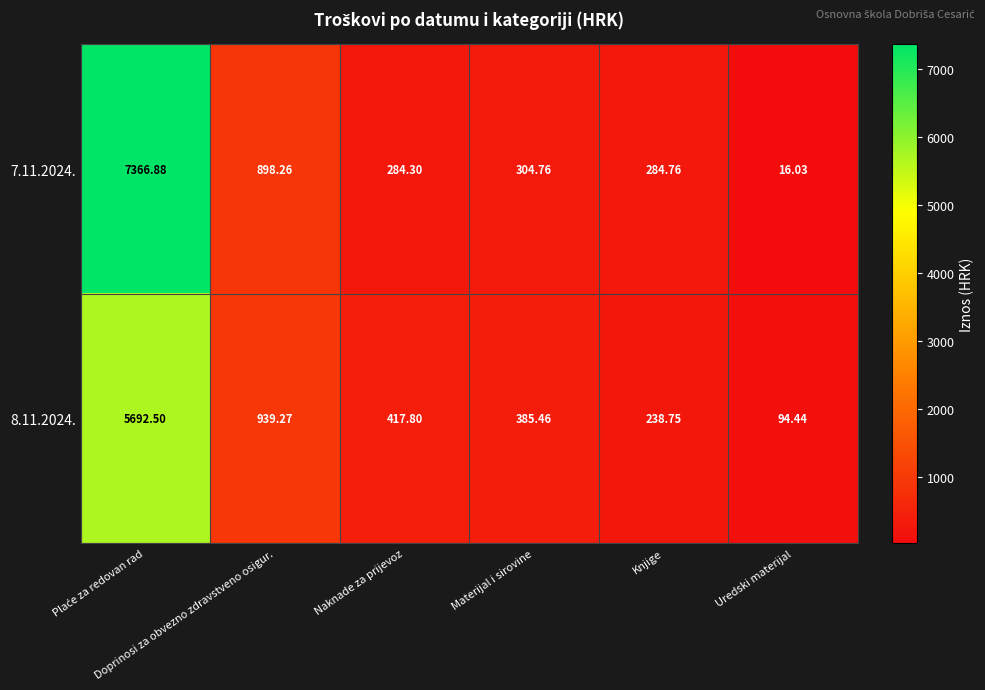

At Doprinosi za obvezno zdravstveno osigur., list the series in order from largest to smallest.

8.11.2024., 7.11.2024.